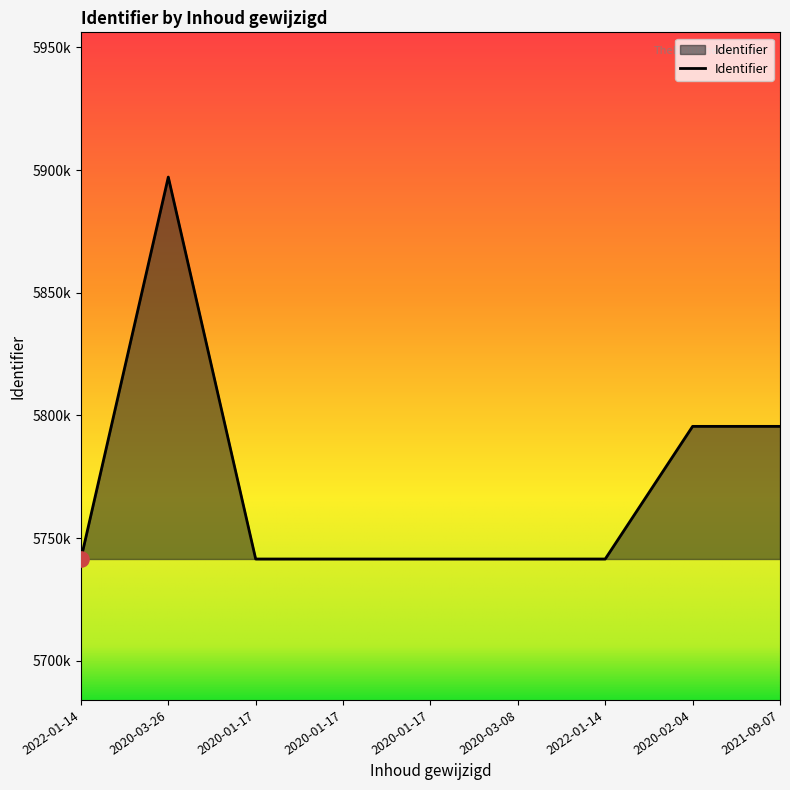

Approximately how many times larger is the value at 2020-02-04 compared to 2021-09-07?

1.0